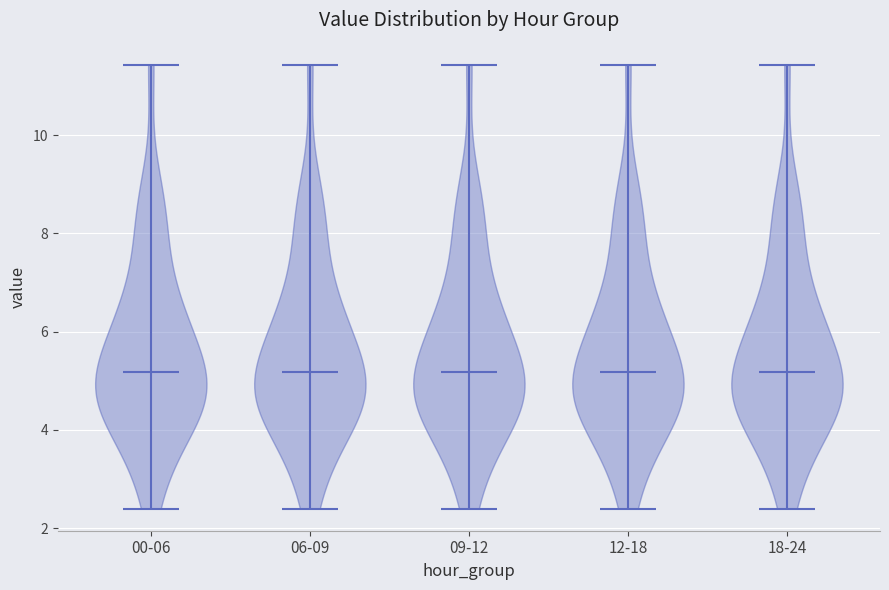

What is the highest point the violin for 06-09 reaches on the y-axis? The values are not printed on the chart, so give them approximately, as read against the axis.

11.4